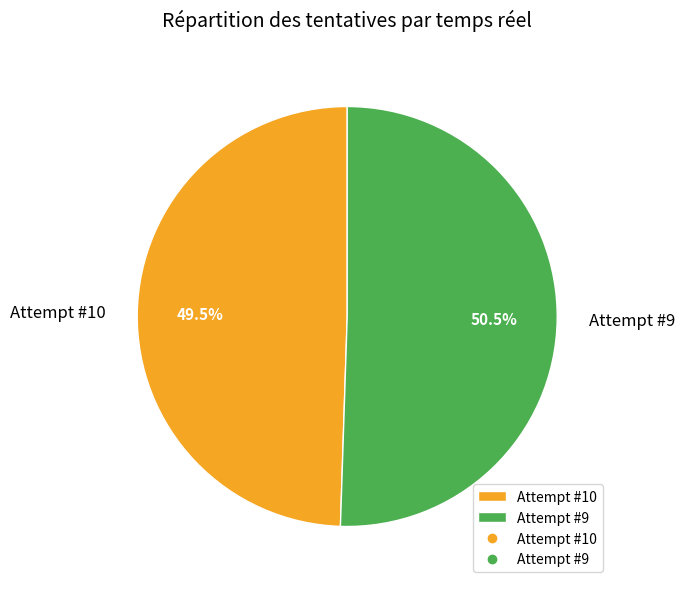

Does Attempt #10 represent more than half of the total?

No